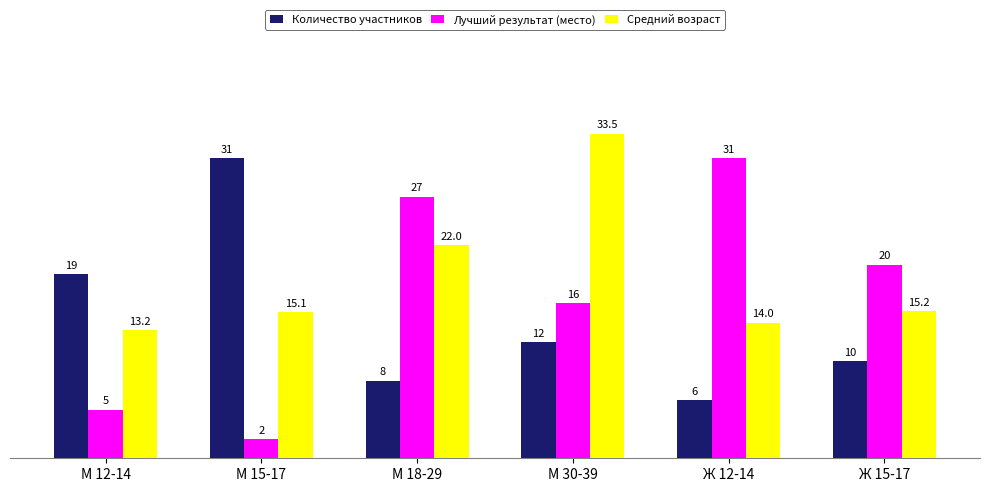

What is the maximum value shown in the chart?

33.5